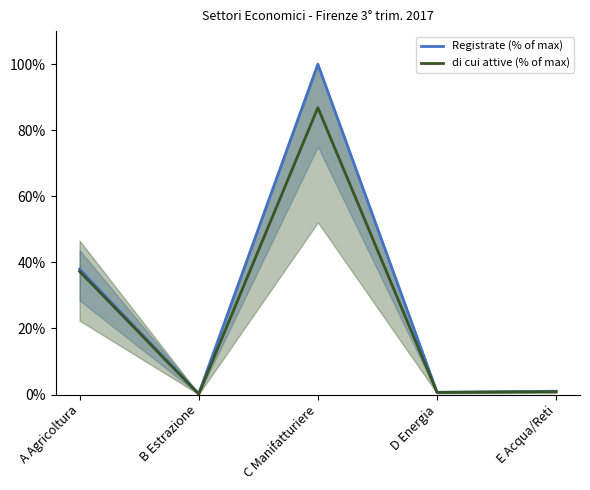

At which category is the sum across all series the highest?

C Manifatturiere